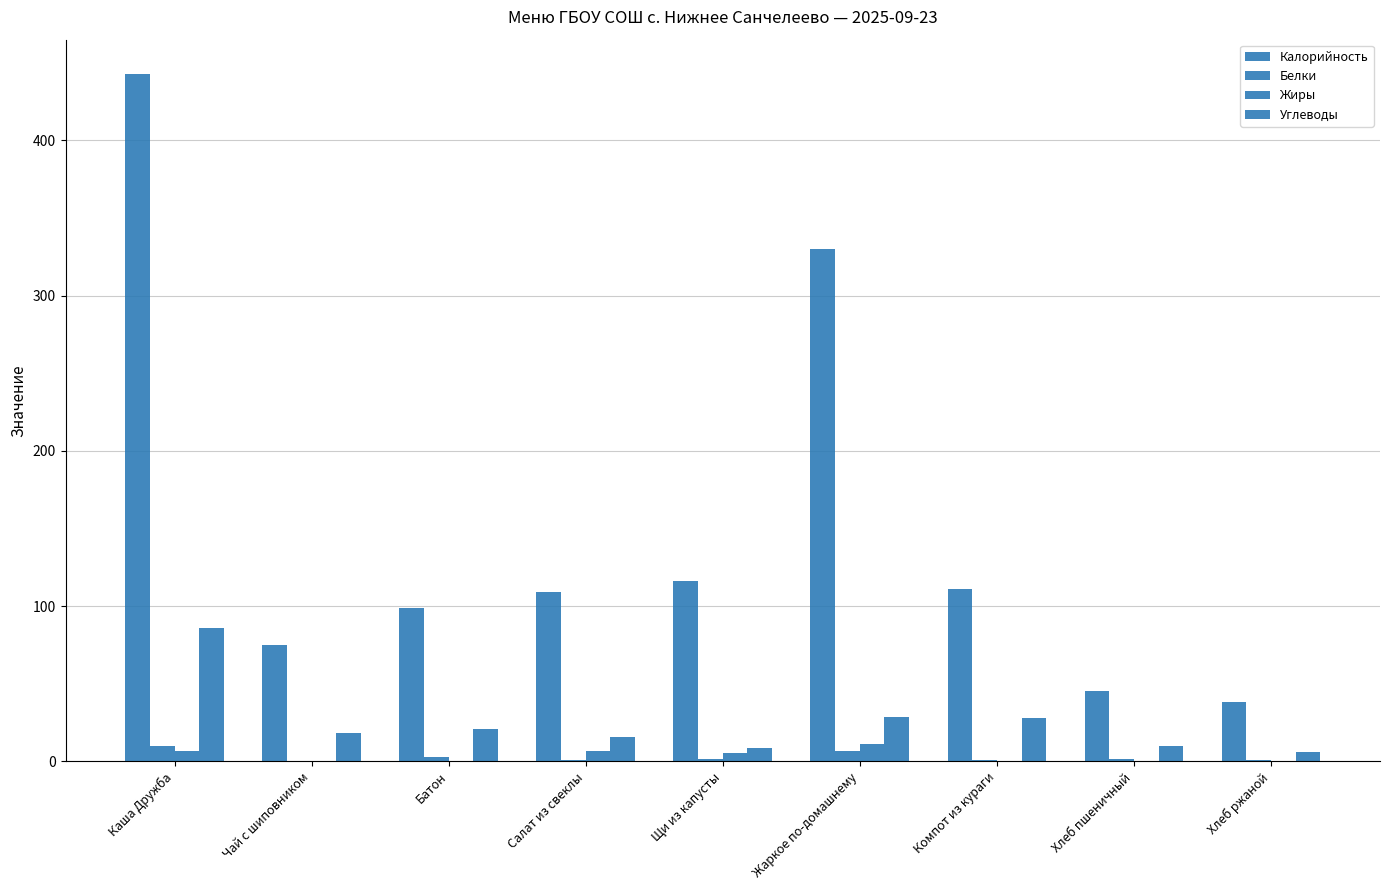

Which category has the lowest value across all series?

Компот из кураги